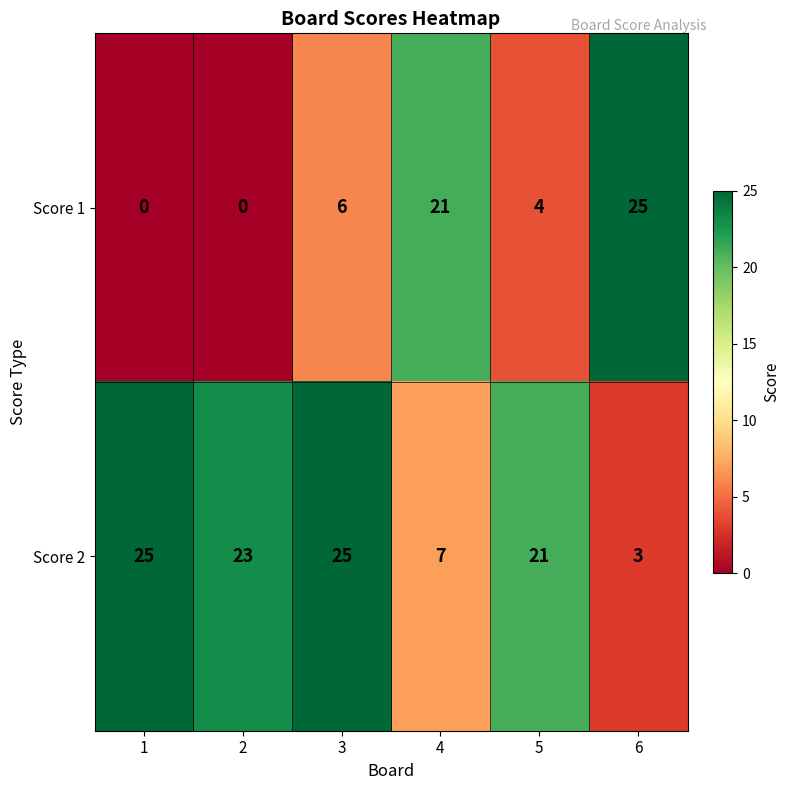

Reading left to right, what are all the values shown in this chart?

Score 1: 1=0	2=0	3=6	4=21	5=4	6=25
Score 2: 1=25	2=23	3=25	4=7	5=21	6=3